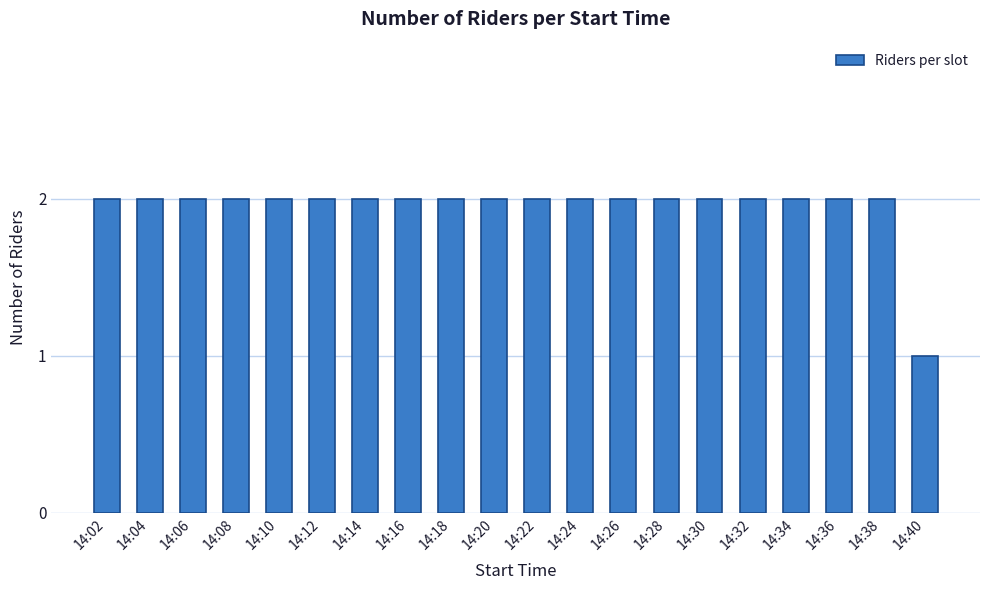

Approximately how many times larger is the value at 14:04 compared to 14:08?

1.0